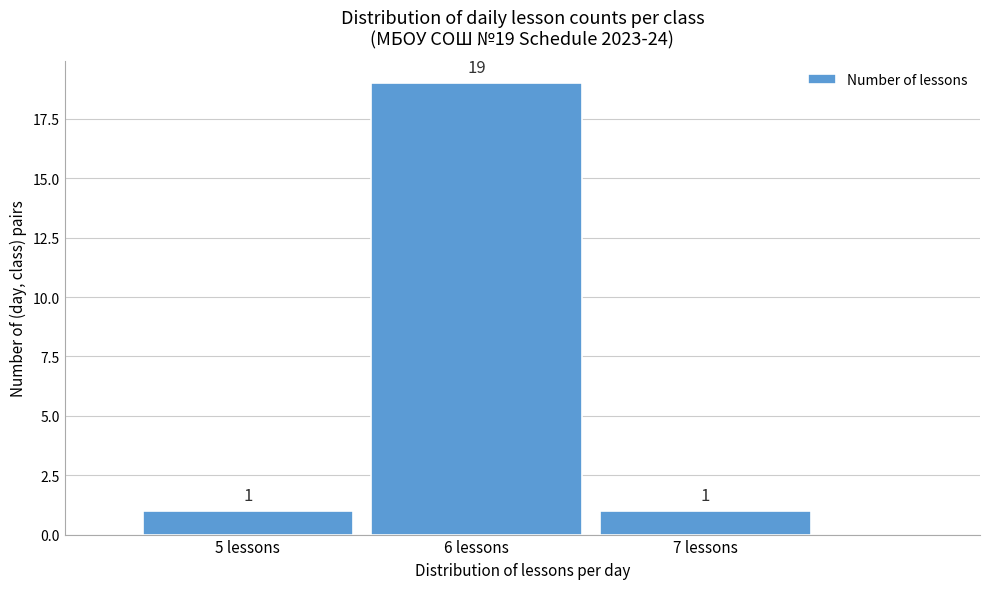

Over which range of the x-axis is the bar tallest?

5.5 to 6.5